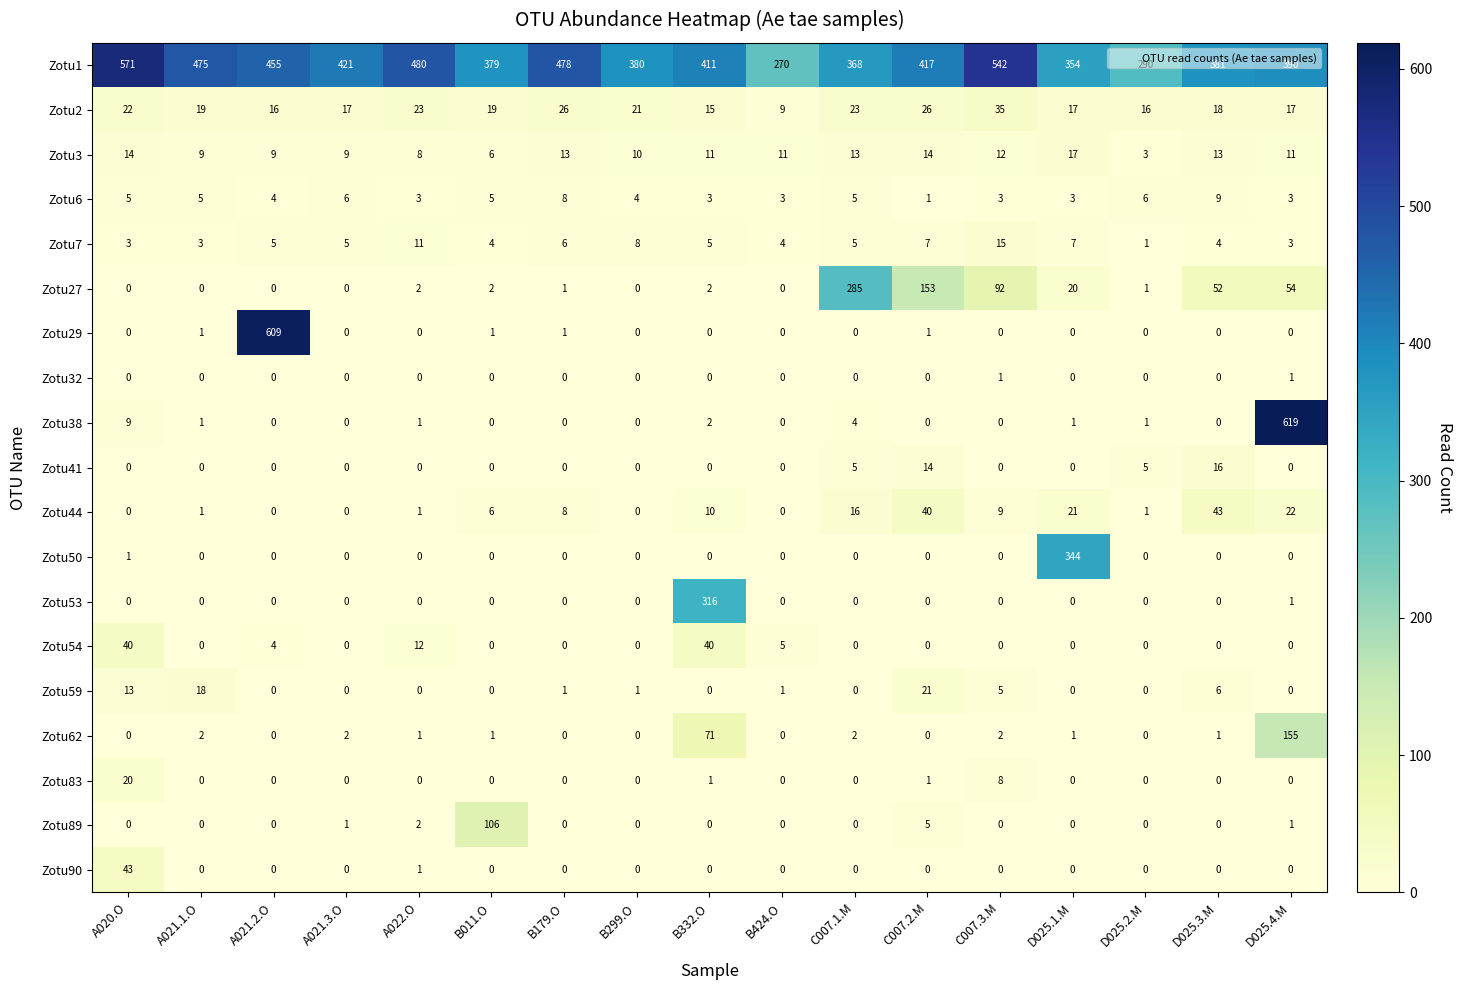

What is the difference between the maximum and second lowest values in the Zotu27 series?

285